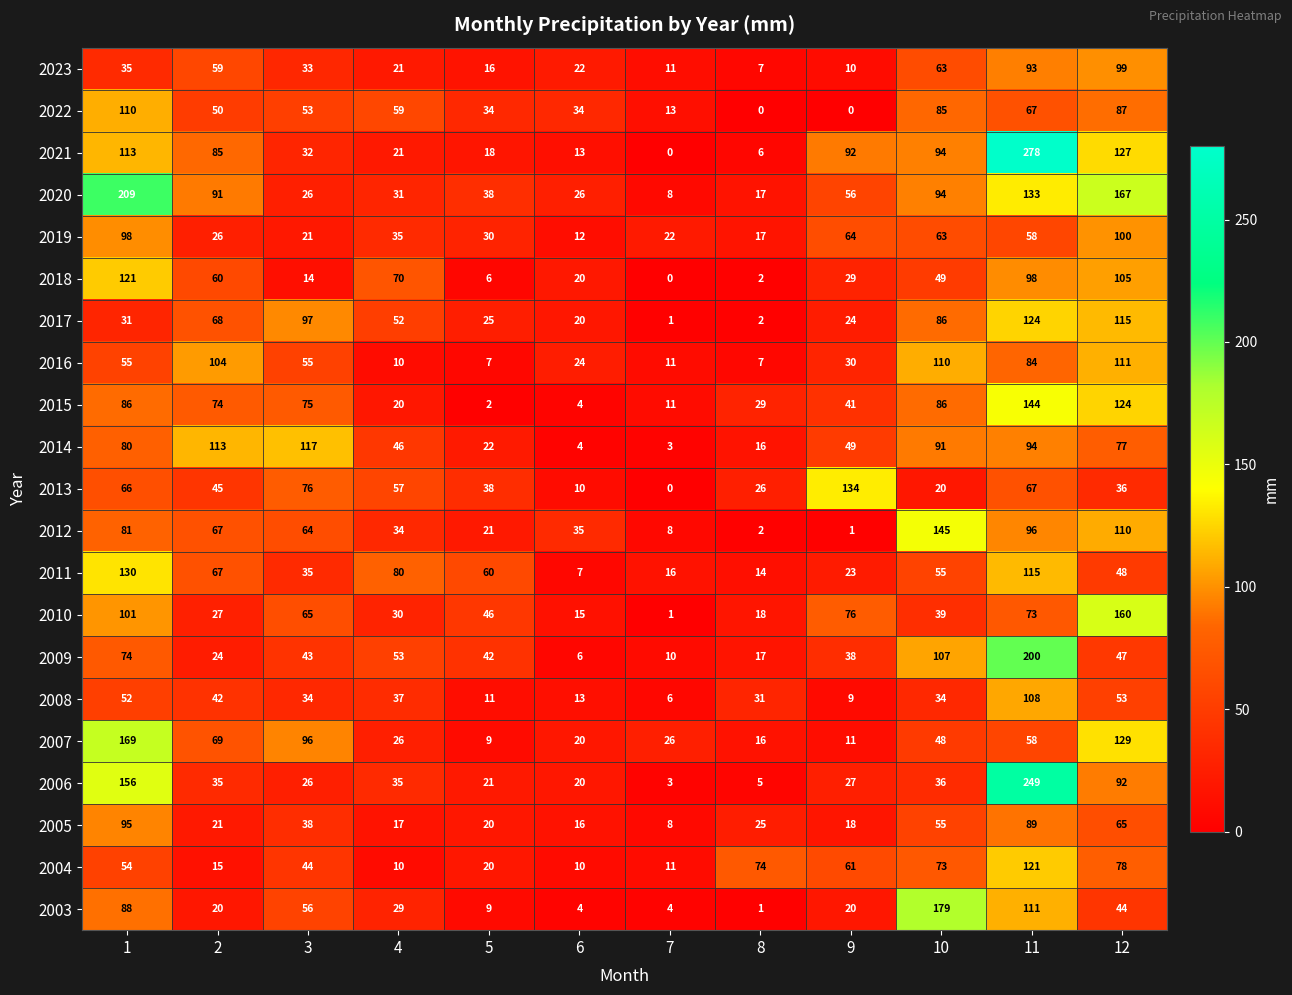

What is the sum of the 2011 values at 2 and 11?

182